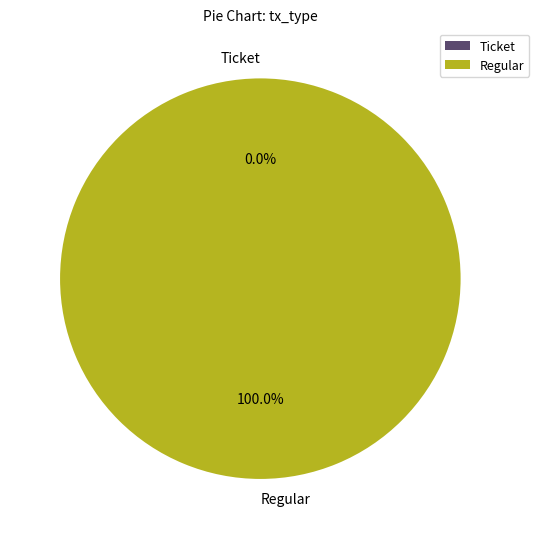

What is the largest slice in the pie chart?

Regular